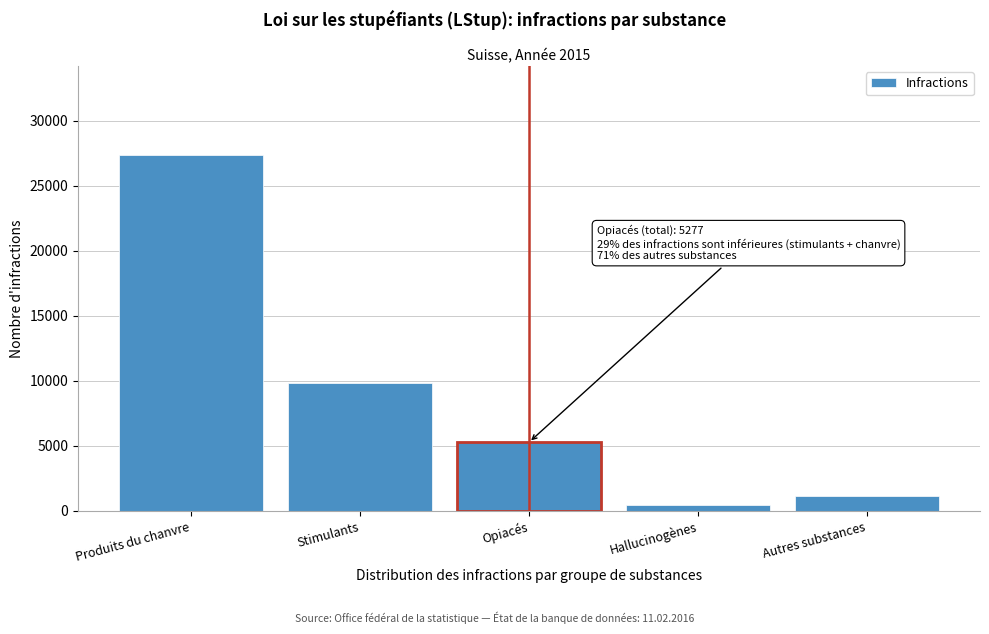

Reading left to right, what are all the values shown in this chart?

Produits du chanvre=27390	Stimulants=9863	Opiacés=5277	Hallucinogènes=488	Autres substances=1131